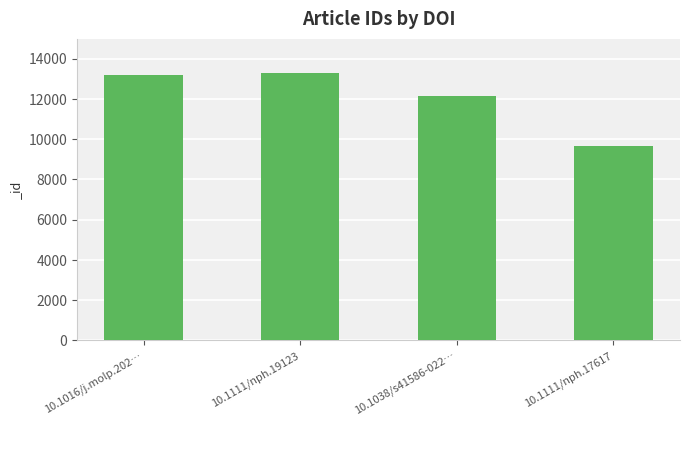

Is it true that the value at 10.1016/j.molp.202… is 7682?

False